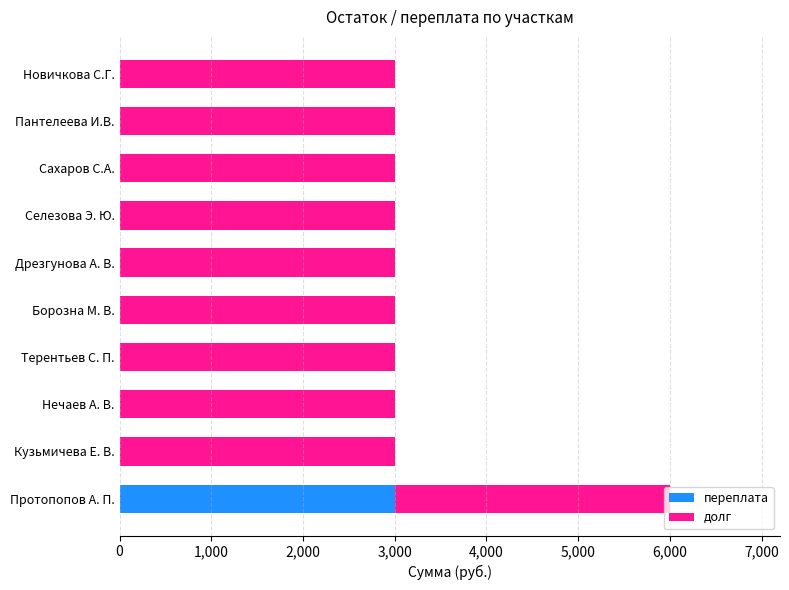

Is it true that переплата equals -987 at Селезова Э. Ю.?

False